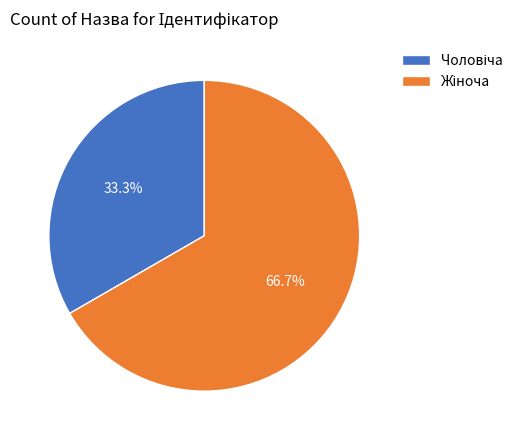

Is there any slice that represents more than half of the pie?

Yes